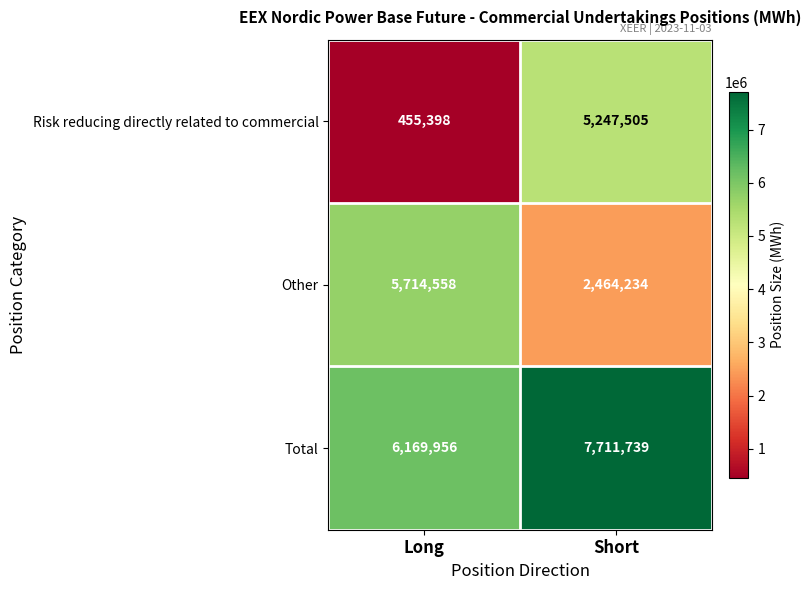

Is the value of Total at Short greater than the value of Other at Short?

Yes